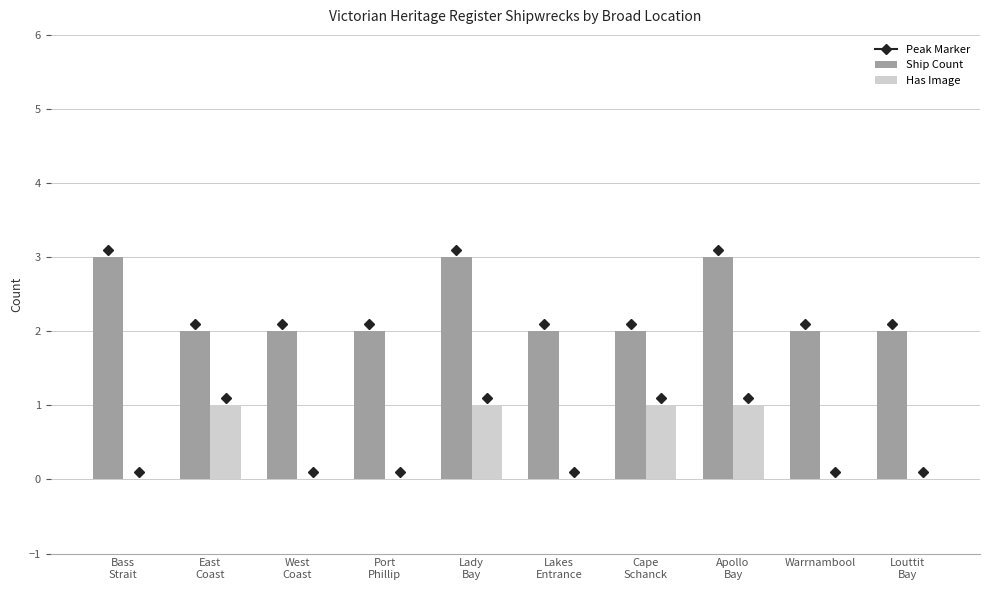

What is the highest value of the Ship Count series?

3